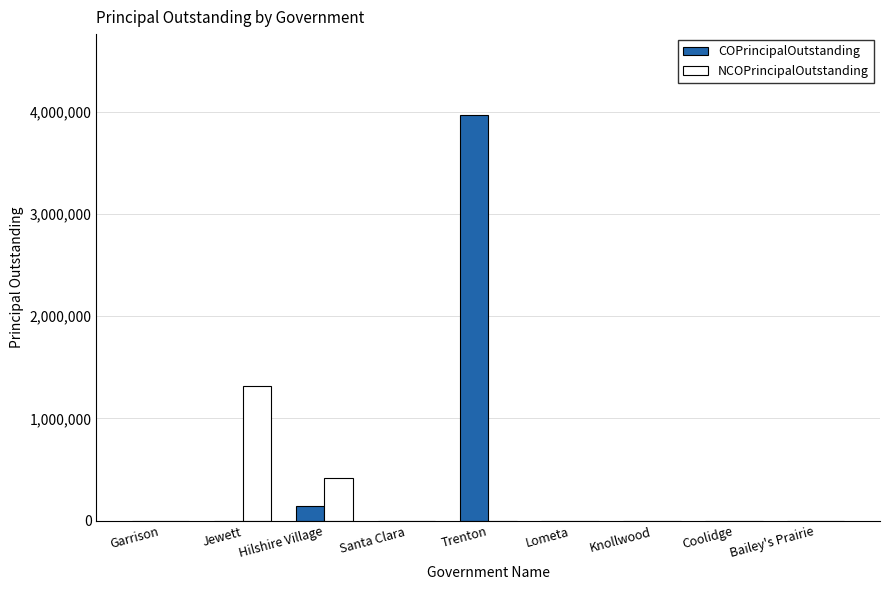

How many groups of bars are there?

9